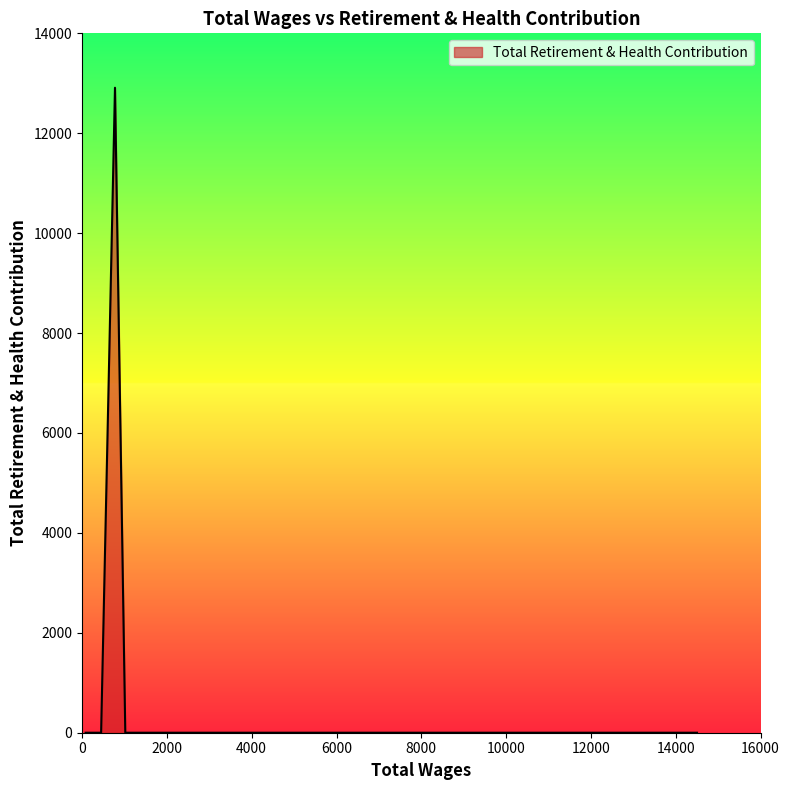

Reading left to right, list all the values displayed in this chart.

14500.0=0	13420.0=0	13420.0=0	13420.0=0	1020.0=0	777.0=12911	450.0=0	85.0=0